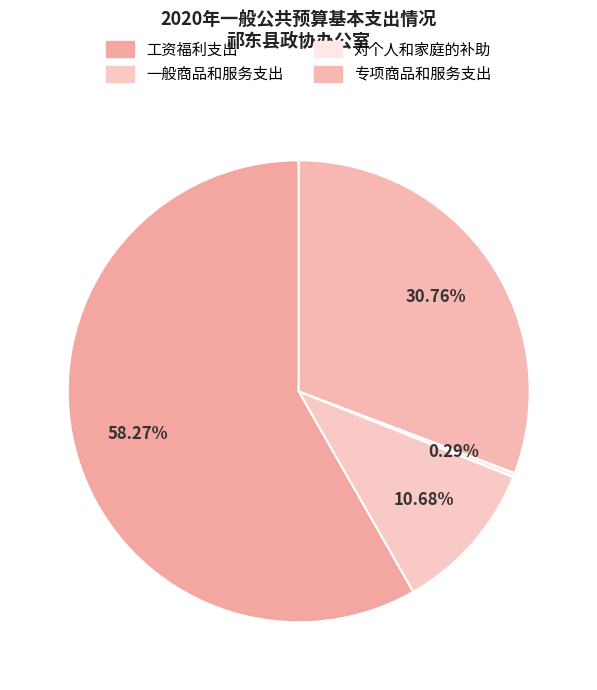

Count the number of slices in the pie.

4